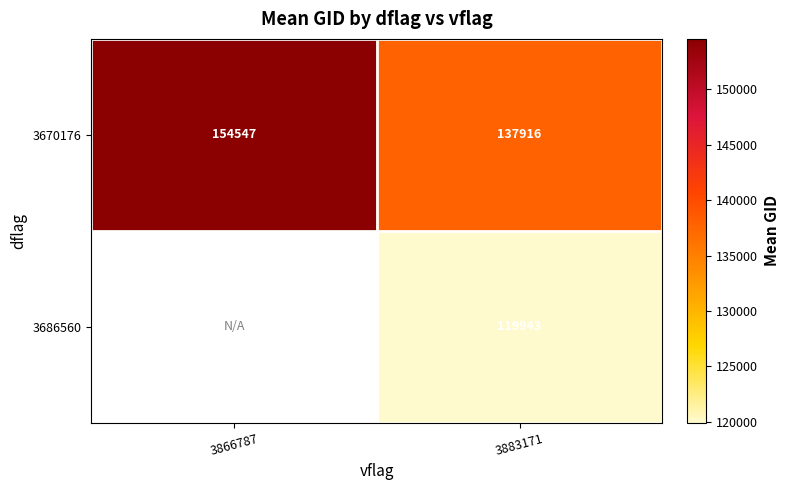

Is the value of 3670176 at 3866787 greater than the value of 3686560 at 3883171?

Yes